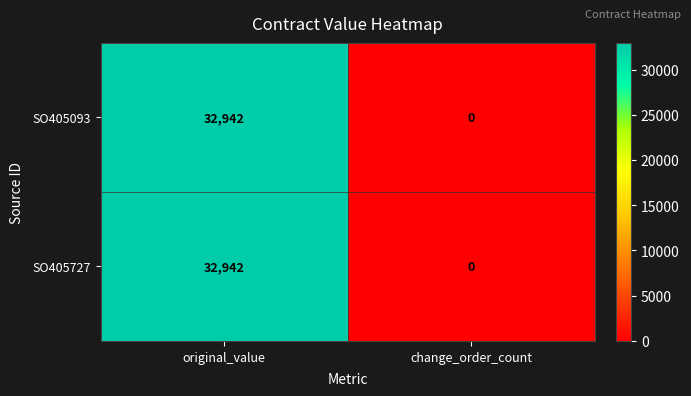

At how many categories does at least one series exceed 31523?

1